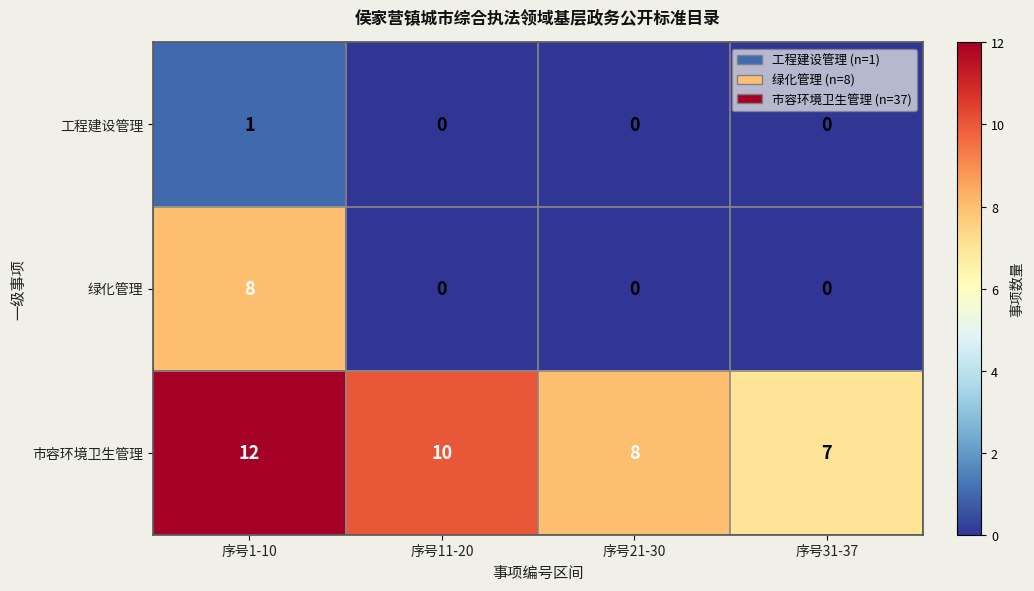

What is the average value of the 市容环境卫生管理 series?

9